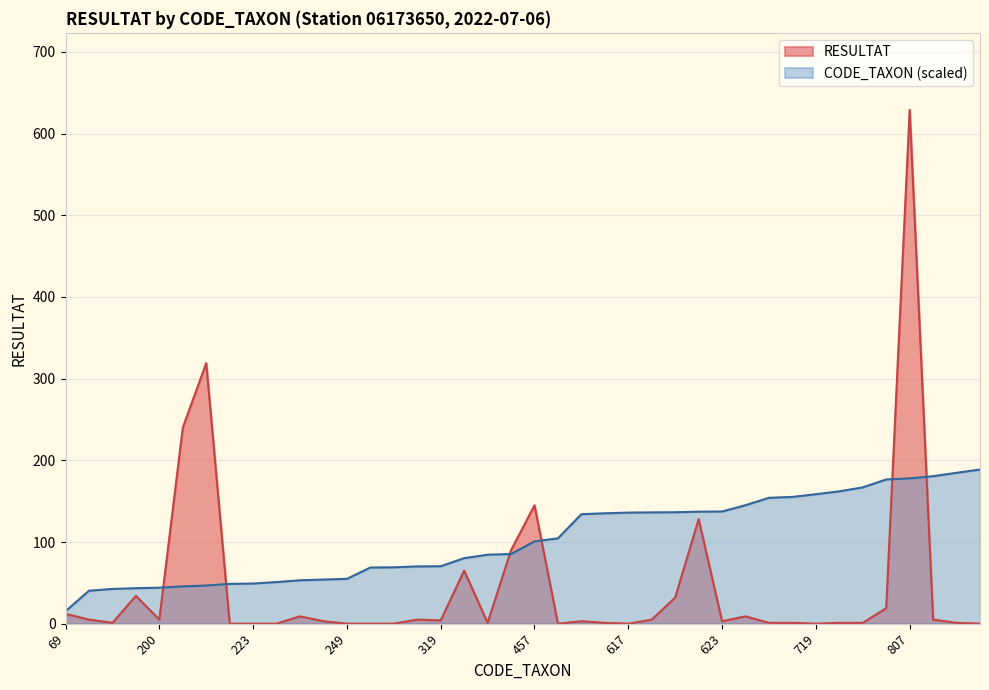

True or false: CODE_TAXON and RESULTAT cross at least once.

True